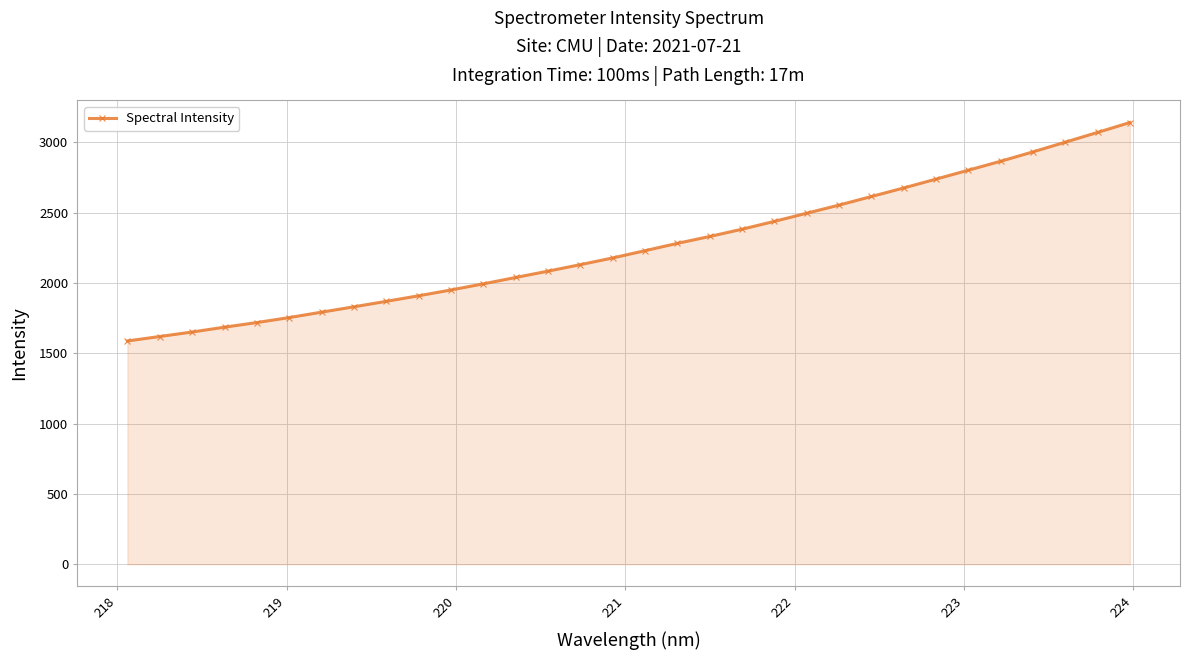

What is the difference between the second highest and minimum values?

1482.6